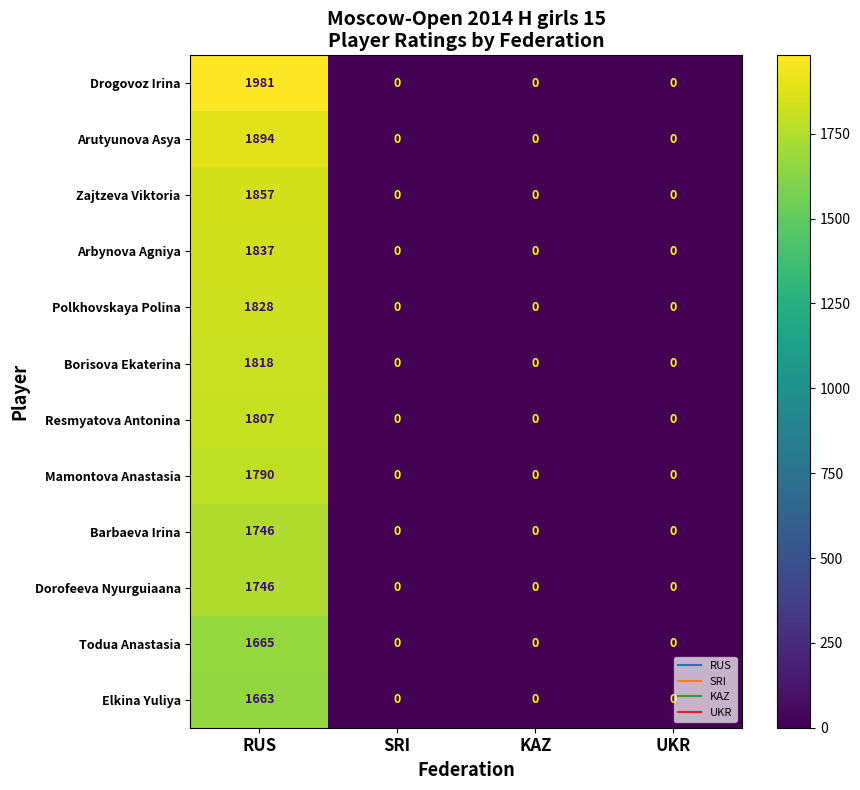

Which series has the largest total across all categories?

Drogovoz Irina